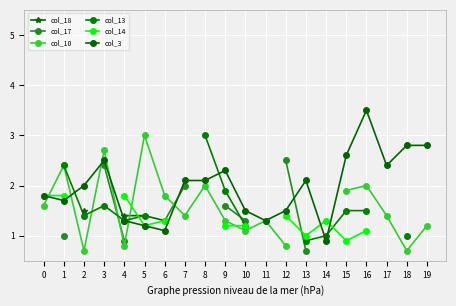

The value of col_14 at 0 is 1.8. True or false?

True